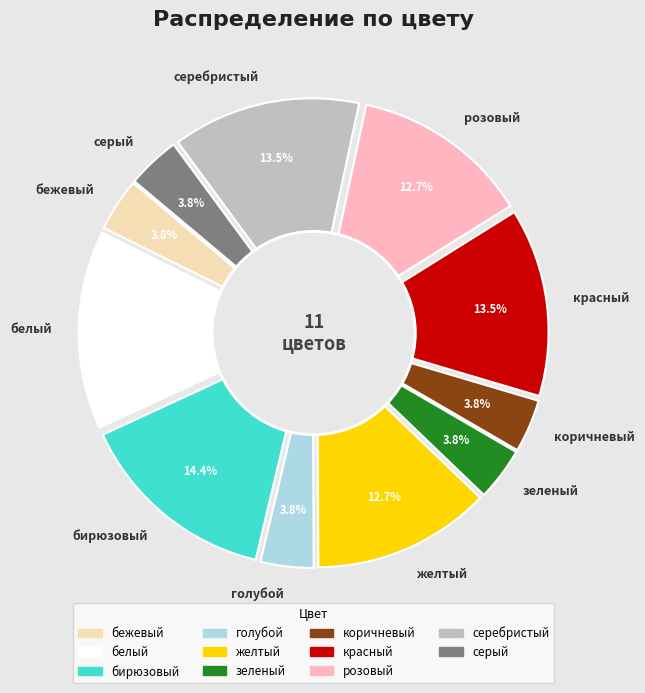

What is the largest slice in the pie chart?

бирюзовый